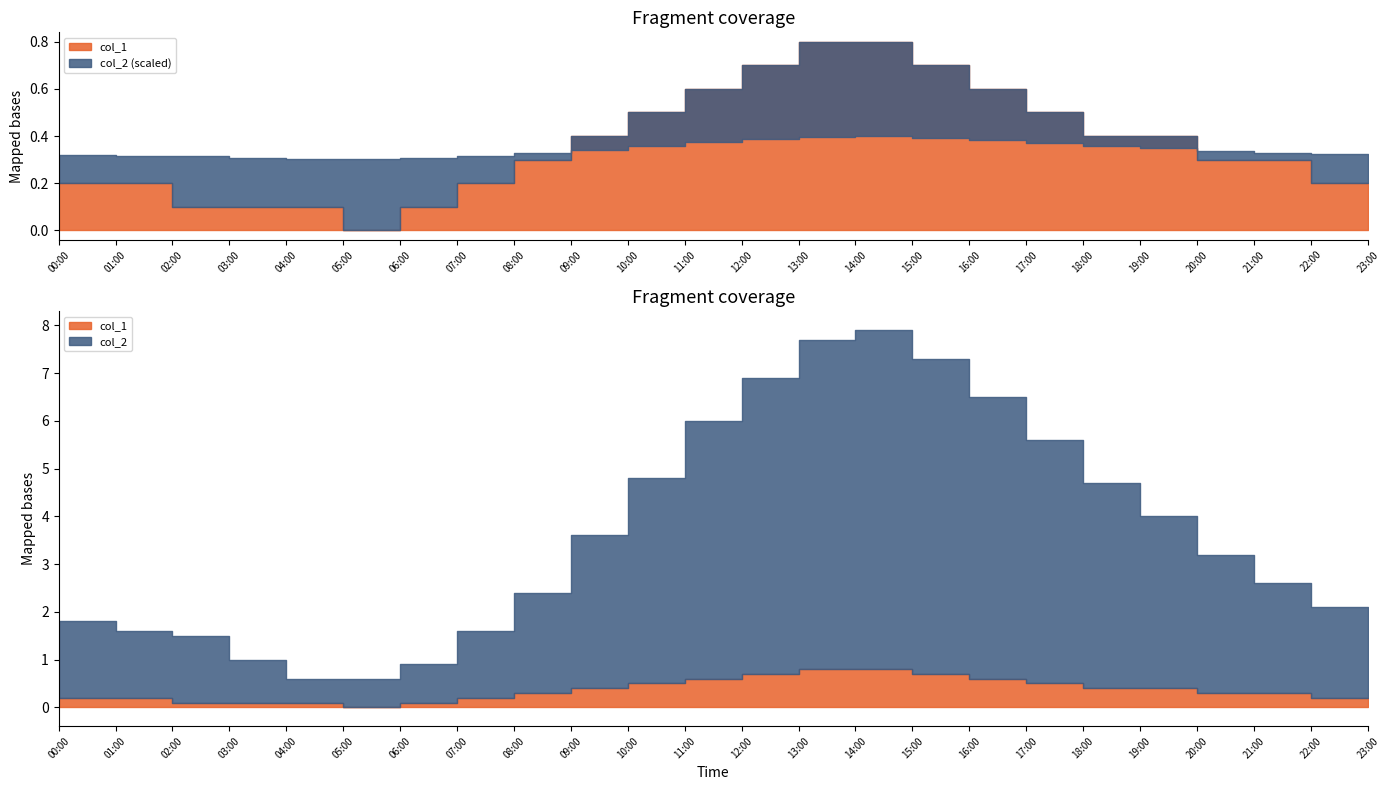

What position from the right is 19:00?

5